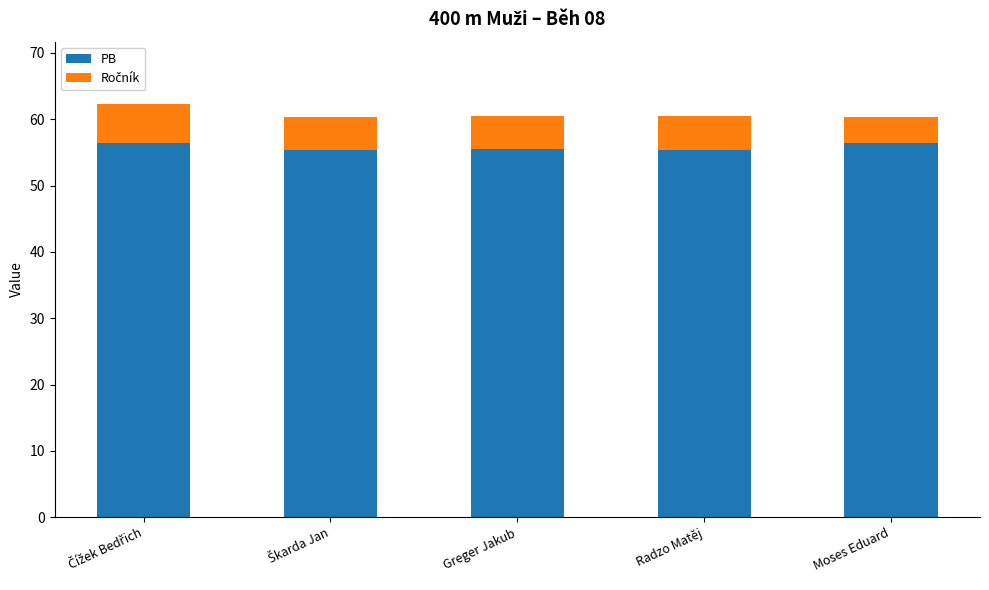

How many distinct data groups are displayed?

2